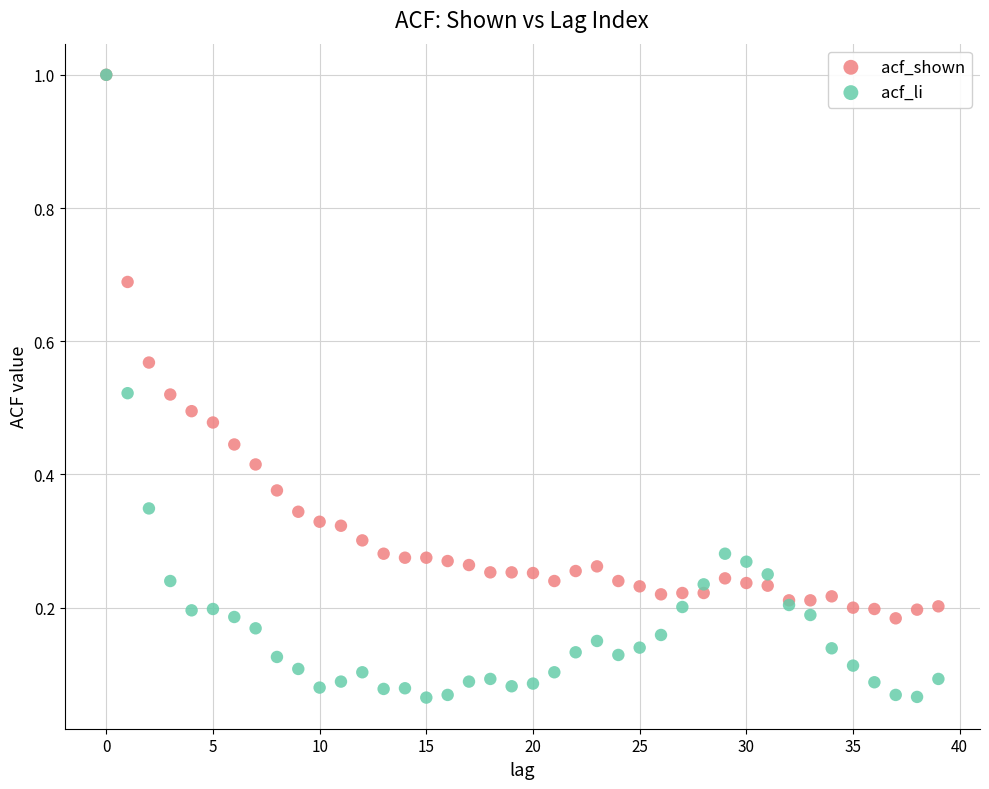

Which series has the widest spread of Y values?

acf_li